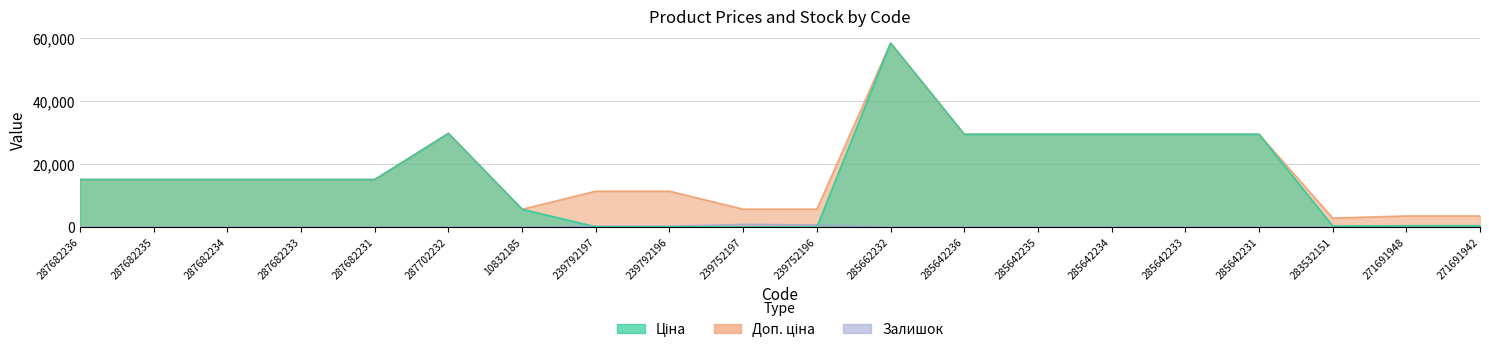

List the series in order of their peak value, highest first.

Ціна, Доп. ціна, Залишок